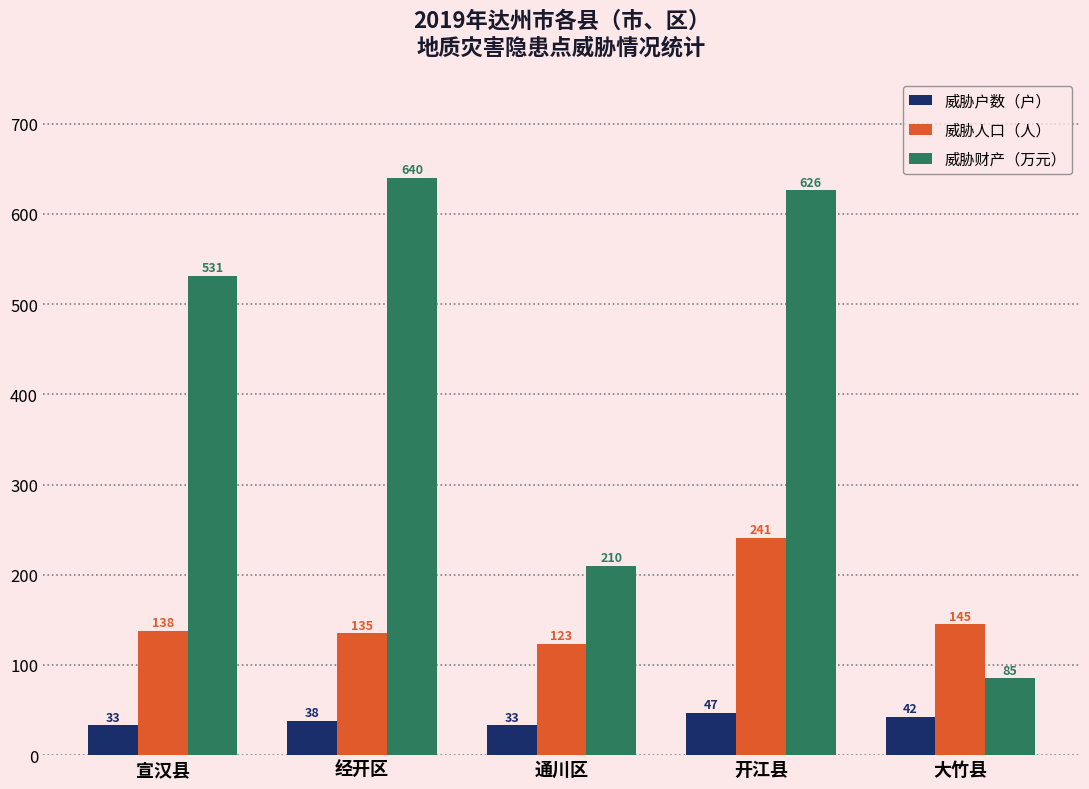

Rank the series by their maximum value, from highest to lowest.

威胁财产（万元）, 威胁人口（人）, 威胁户数（户）